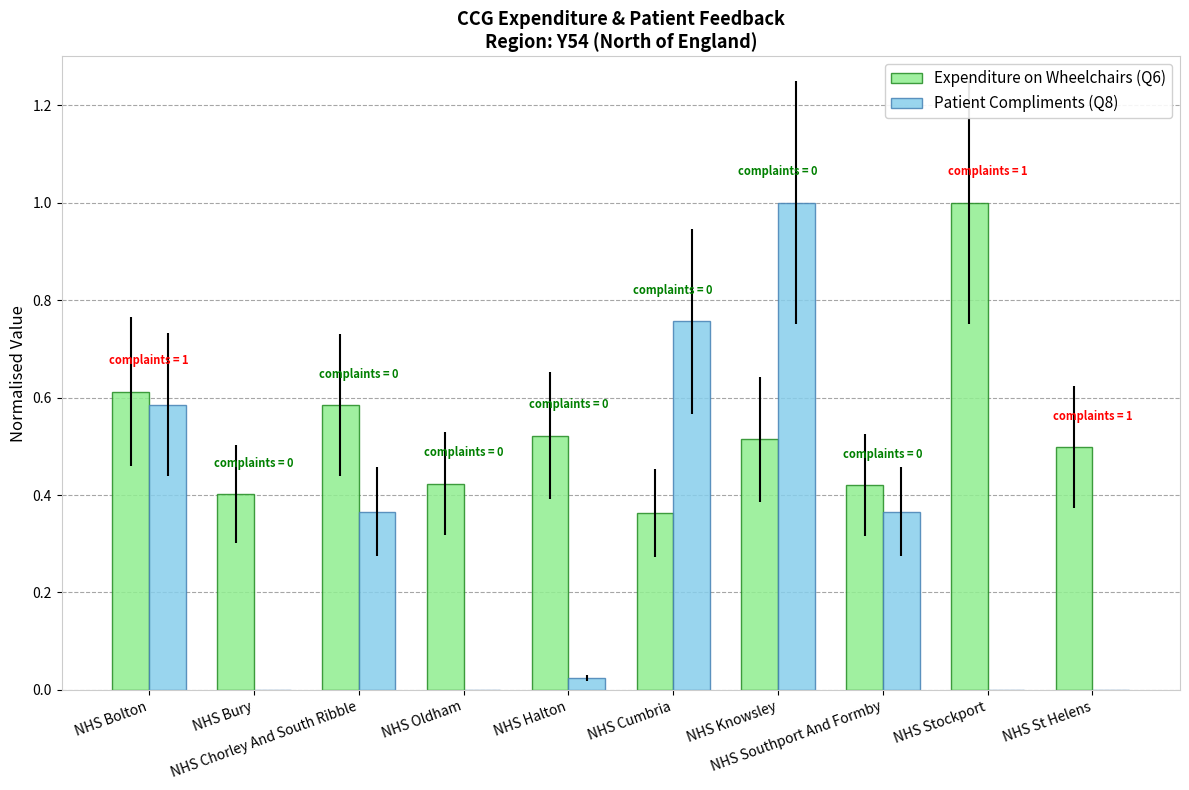

What is the total value across all series at NHS Knowsley?

1.5